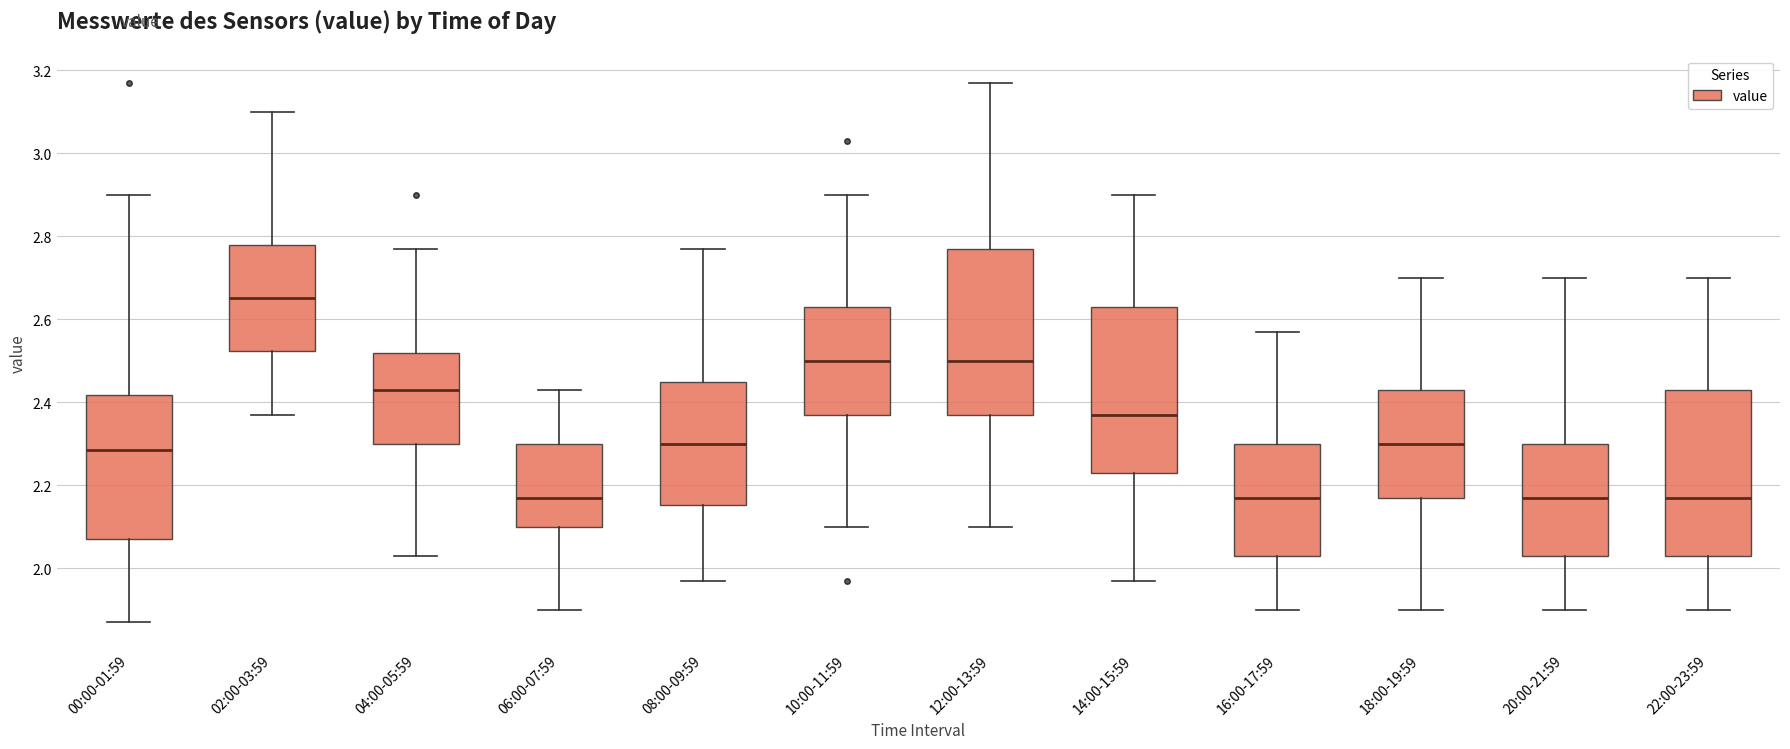

Which box's median line is the highest?

02:00-03:59